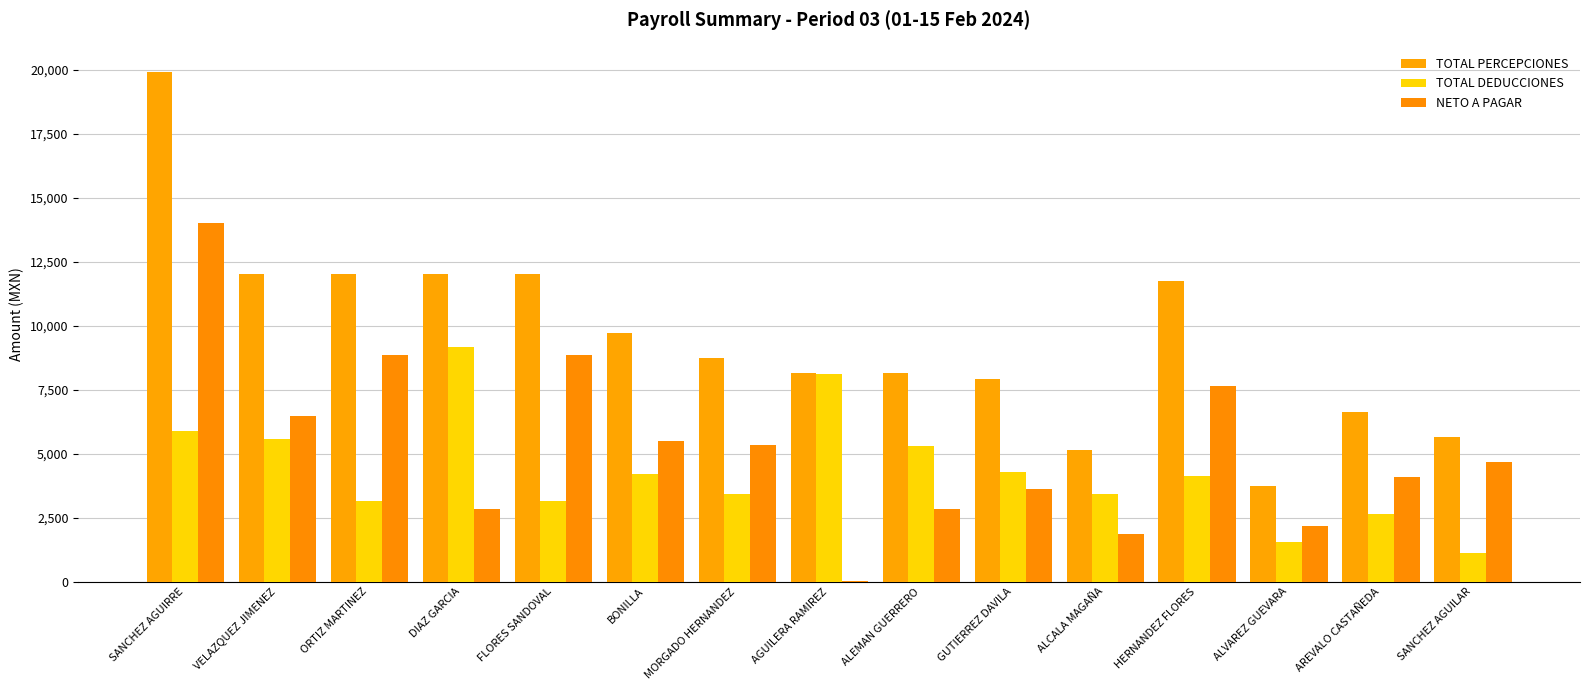

Are the bars horizontal?

No